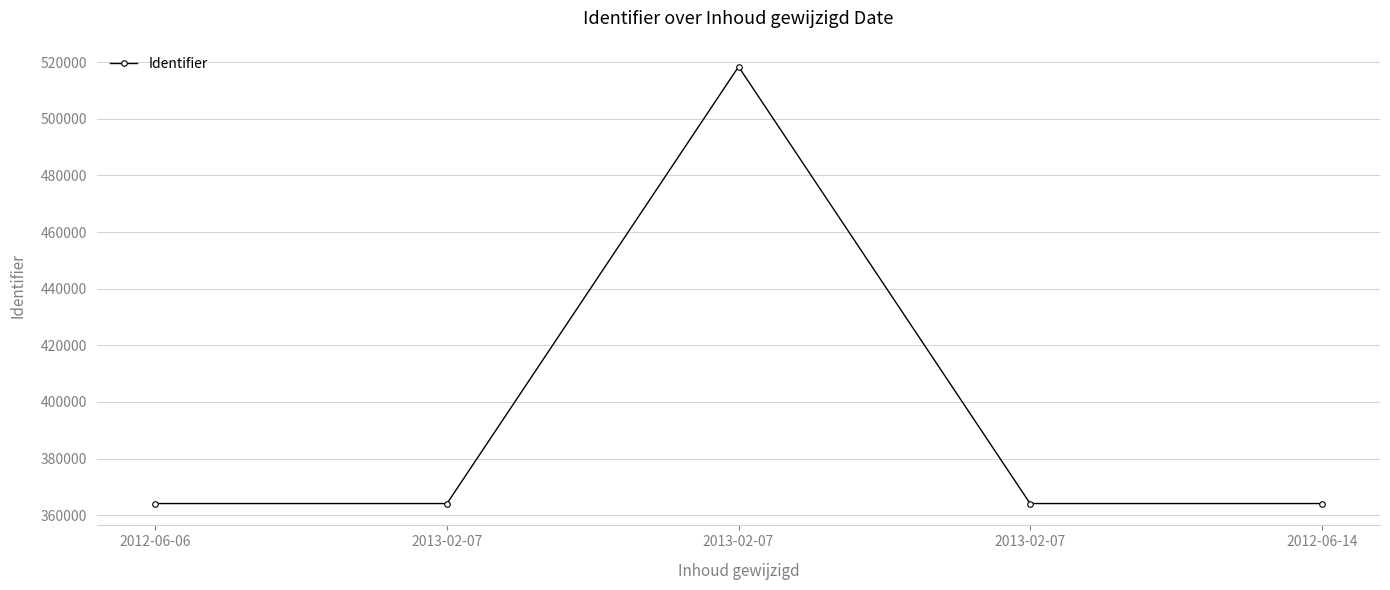

How many values are below 364102?

2